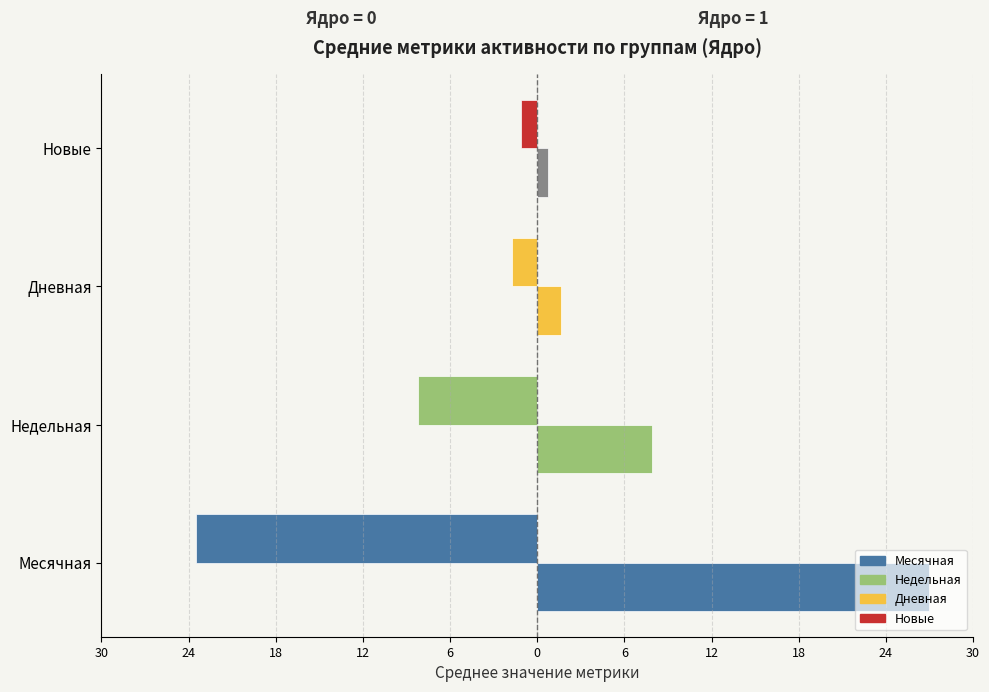

Is the value of Ядро=0 at Дневная greater than the value of Ядро=1 at Месячная?

No